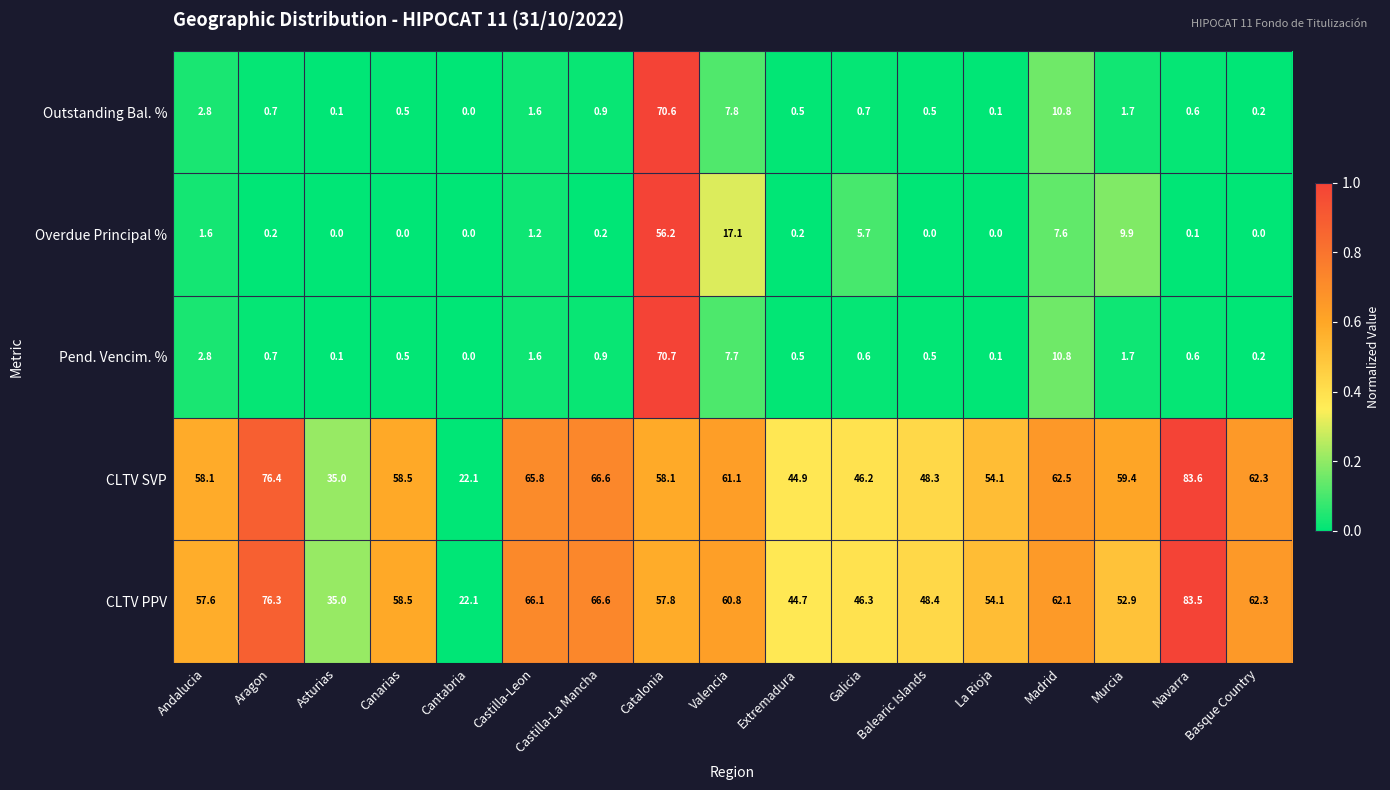

True or false: Outstanding Bal. % has a value of 0.4 at Navarra.

False